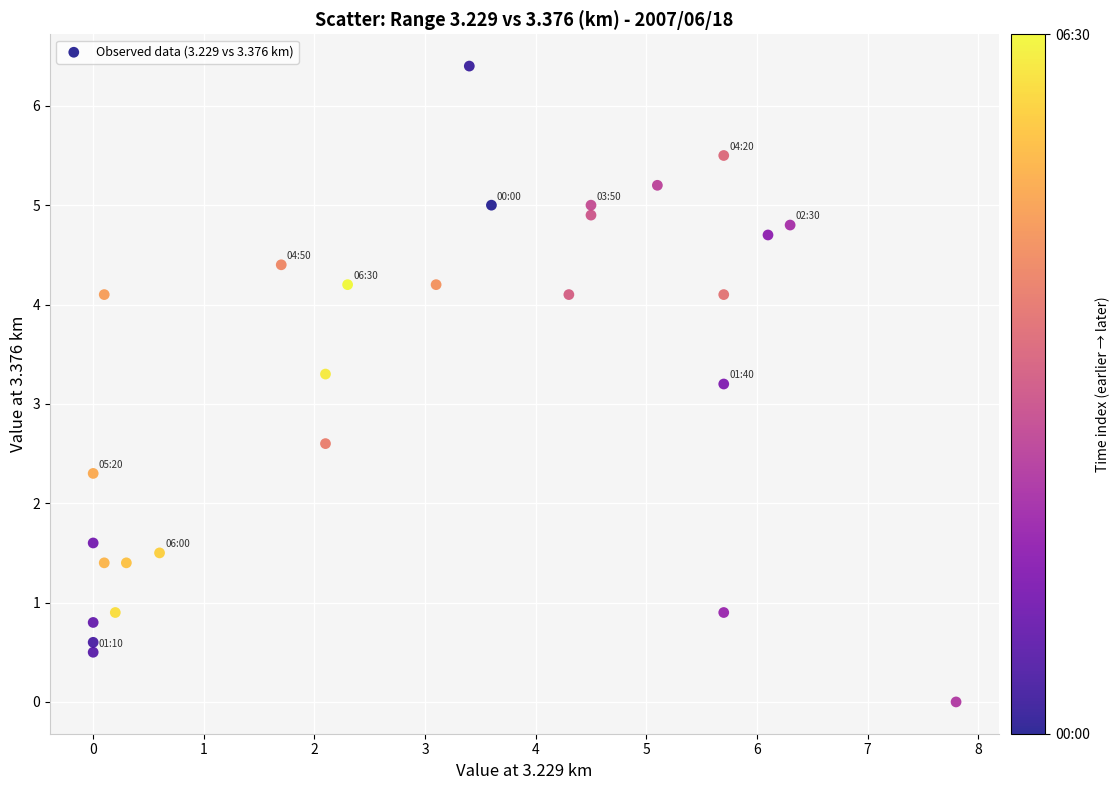

What Y value in the scatter plot is closest to 3?

3.2